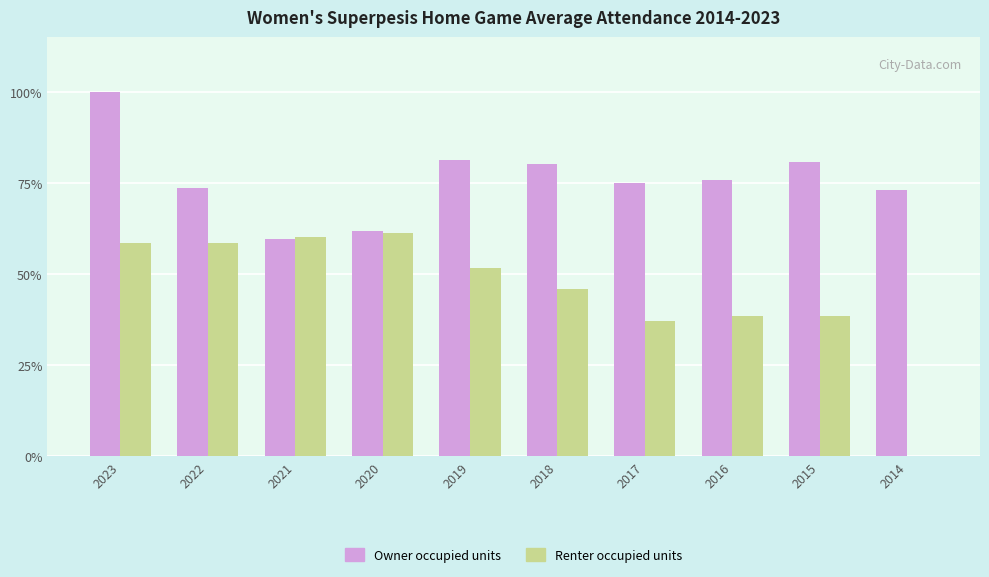

Between 2022 and 2015, which series saw the biggest shift?

Renter occupied units